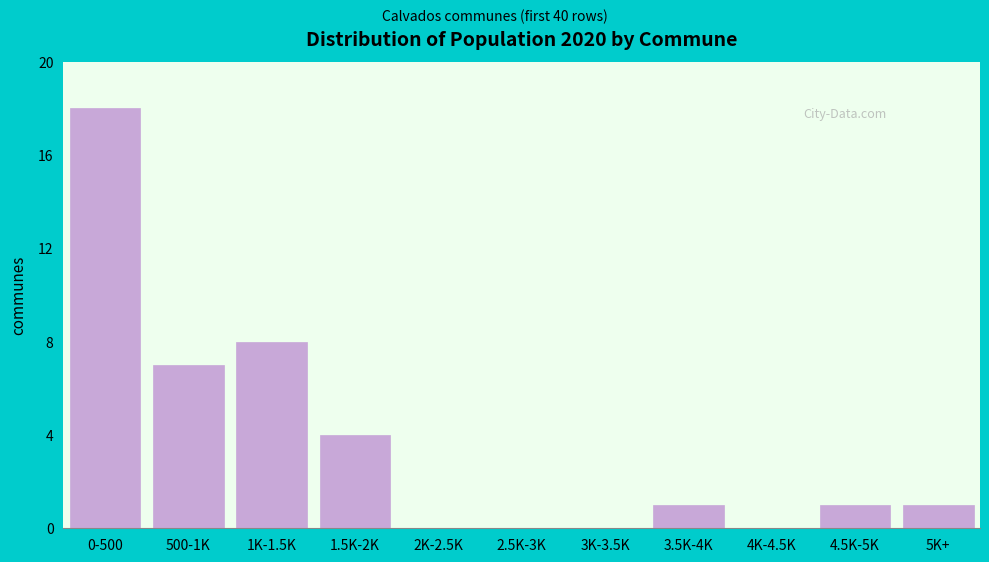

Reading left to right, transcribe all the data shown in this chart.

0-500=18	500-1K=7	1K-1.5K=8	1.5K-2K=4	2K-2.5K=0	2.5K-3K=0	3K-3.5K=0	3.5K-4K=1	4K-4.5K=0	4.5K-5K=1	5K+=1